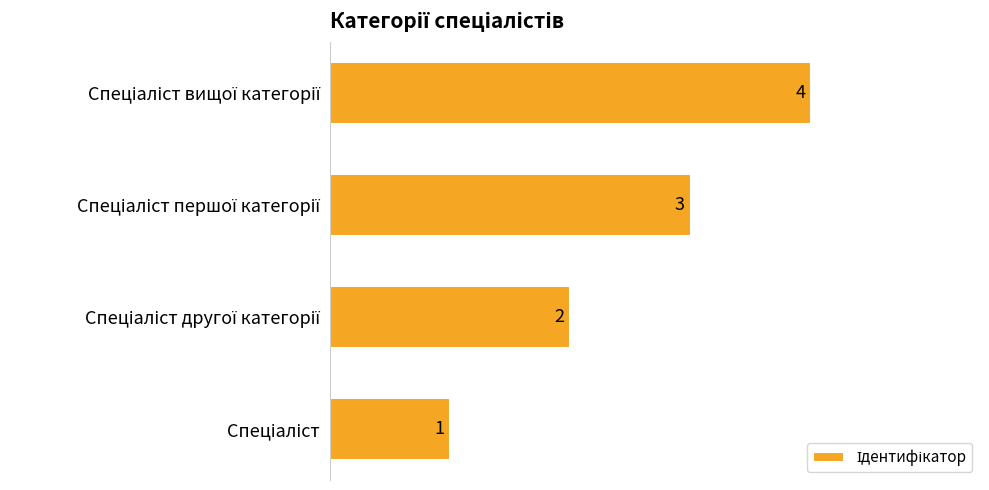

How many data points are less than 3?

2